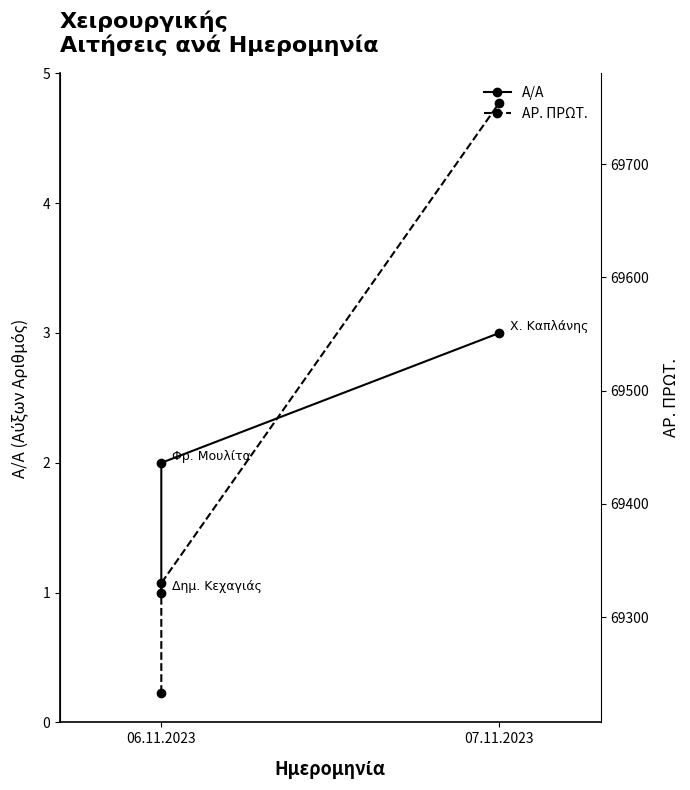

Count the number of categories in the chart.

3